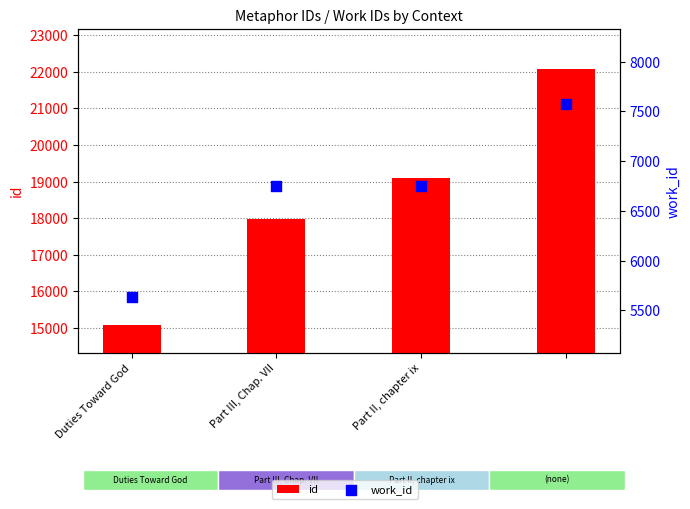

At which category is the sum across all series the highest?

3